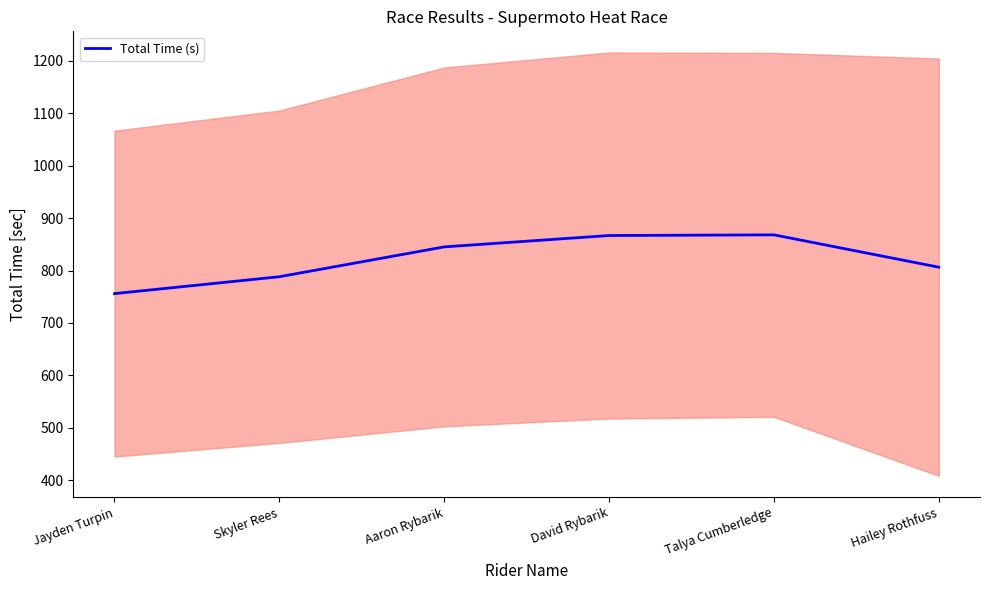

List the labels in order of value, largest first.

Talya Cumberledge, David Rybarik, Aaron Rybarik, Hailey Rothfuss, Skyler Rees, Jayden Turpin